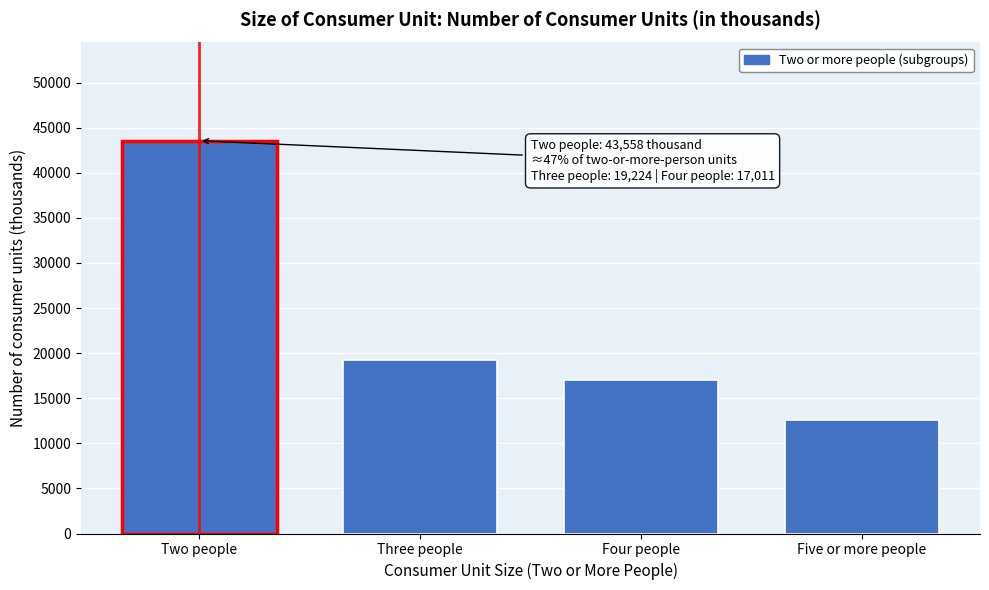

Reading left to right, transcribe all the data shown in this chart.

43558	19224	17011	12557